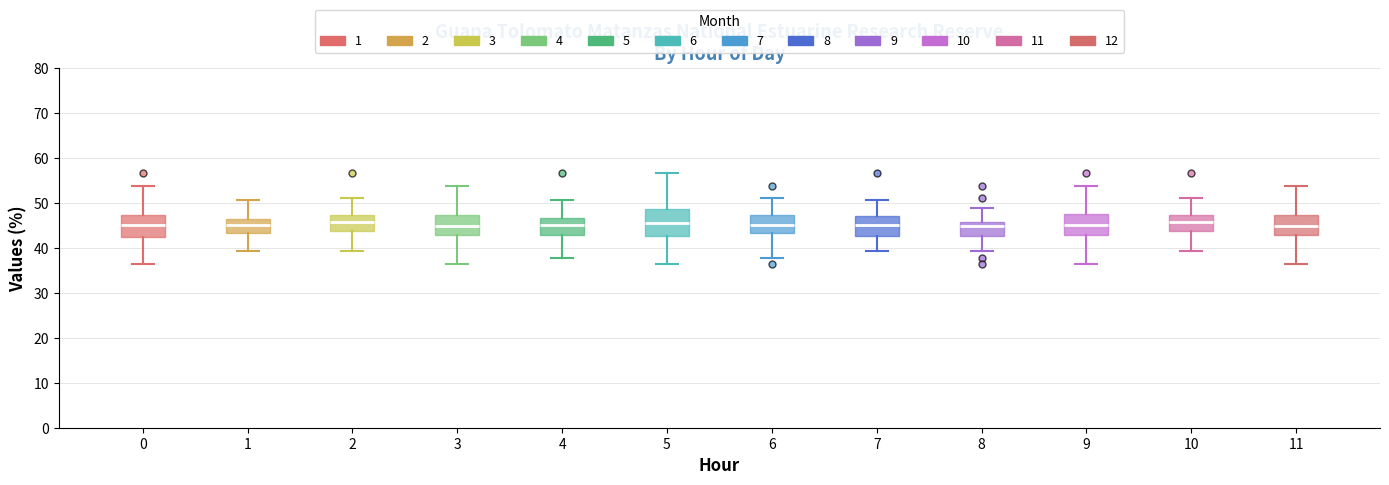

Reading left to right, transcribe this box plot: for each box, give where its median line is, the range the box spans, and where its two whiskers end, as read against the y-axis. The values are not printed on the chart, so give them approximately, as read against the axis.

0: median 45, box 42 to 47, whiskers 37 to 54
1: median 45, box 43 to 46, whiskers 39 to 51
2: median 46, box 44 to 47, whiskers 39 to 51
3: median 45, box 43 to 47, whiskers 37 to 54
4: median 45, box 43 to 47, whiskers 38 to 51
5: median 46, box 43 to 49, whiskers 37 to 57
6: median 45, box 43 to 47, whiskers 38 to 51
7: median 45, box 43 to 47, whiskers 39 to 51
8: median 45, box 43 to 46, whiskers 39 to 49
9: median 45, box 43 to 48, whiskers 37 to 54
10: median 46, box 44 to 47, whiskers 39 to 51
11: median 45, box 43 to 47, whiskers 37 to 54